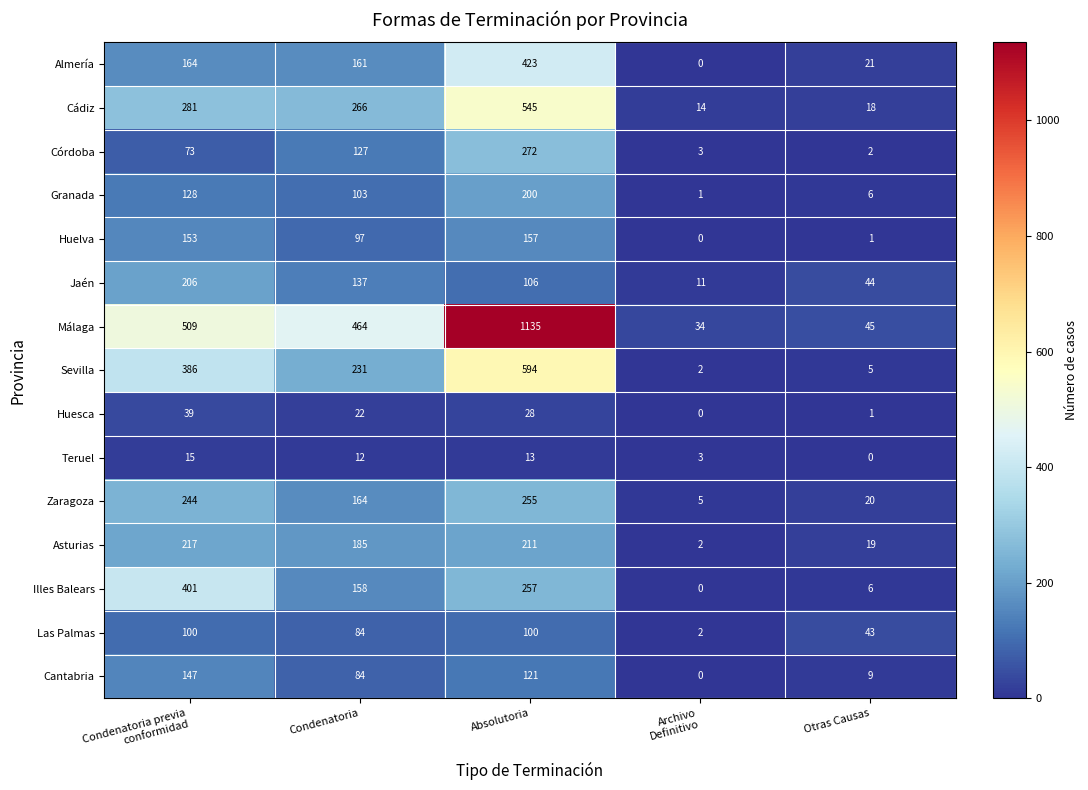

At which label does Zaragoza reach its peak?

Absolutoria